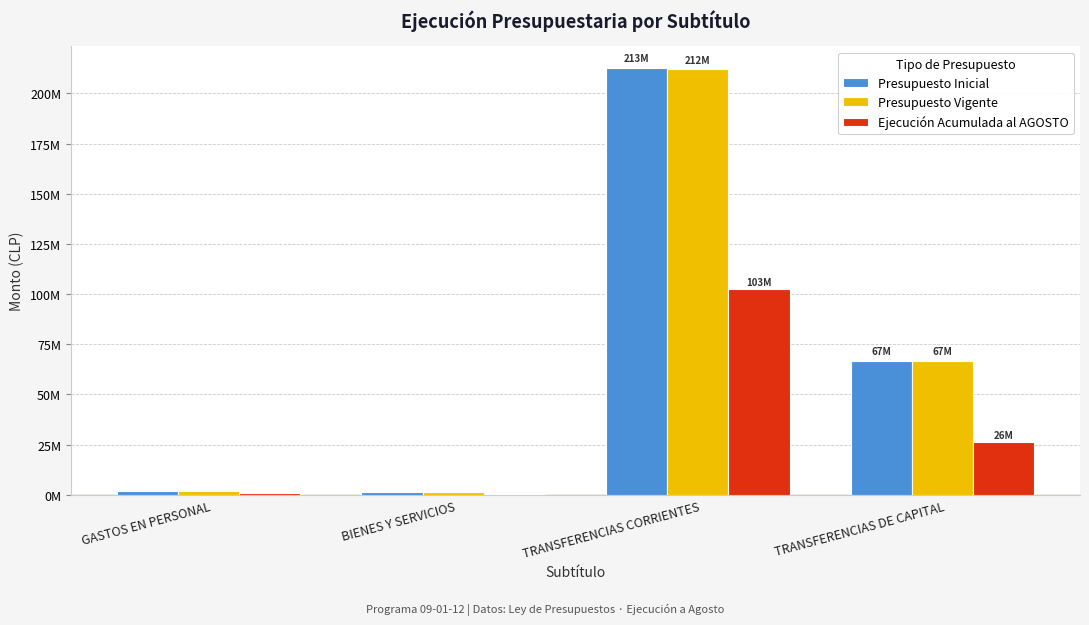

Which has a higher value, TRANSFERENCIAS DE CAPITAL or GASTOS EN PERSONAL?

TRANSFERENCIAS DE CAPITAL